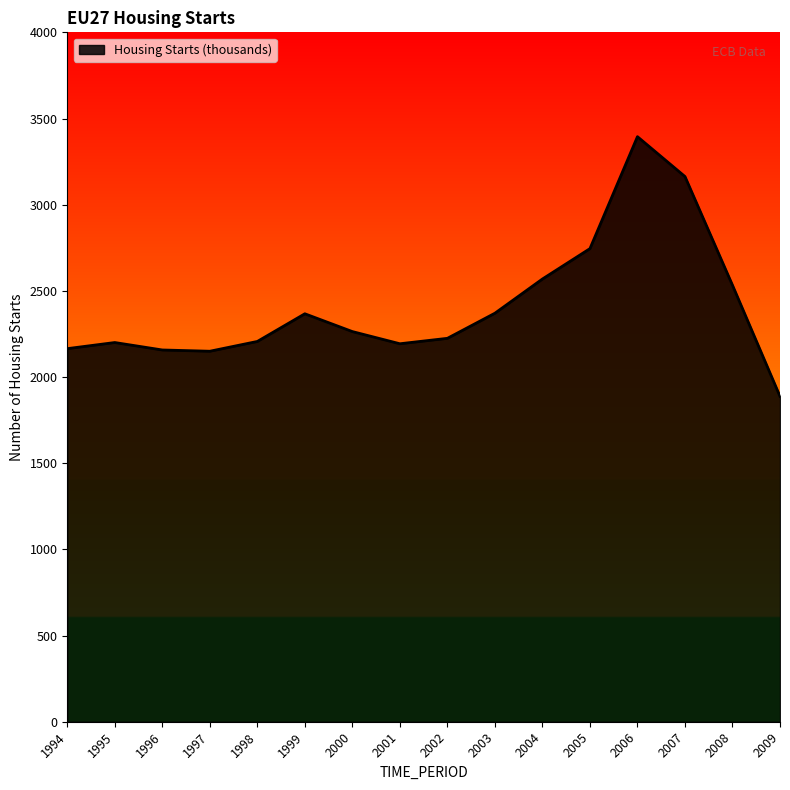

How many categories are shown in the chart?

16